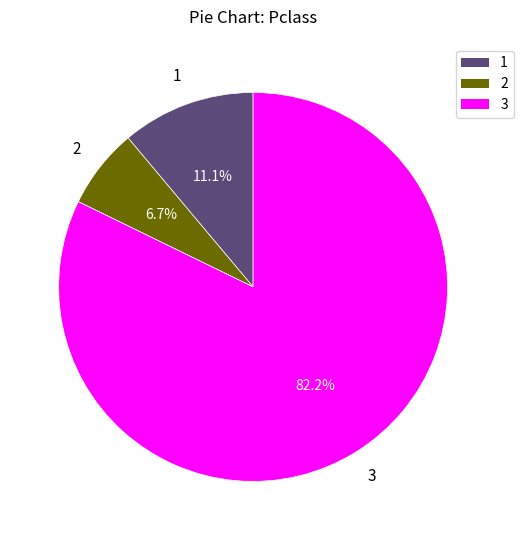

Is there a majority slice in this chart?

Yes